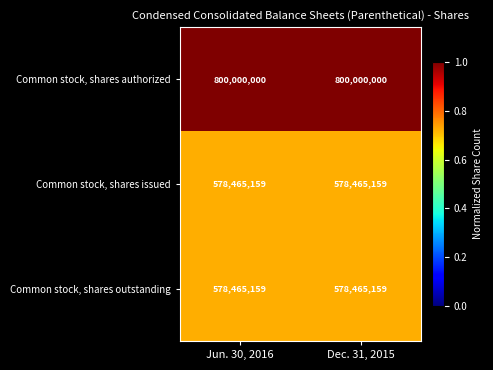

What is the sum of the Common stock, shares issued values at Jun. 30, 2016 and Dec. 31, 2015?

1156930318